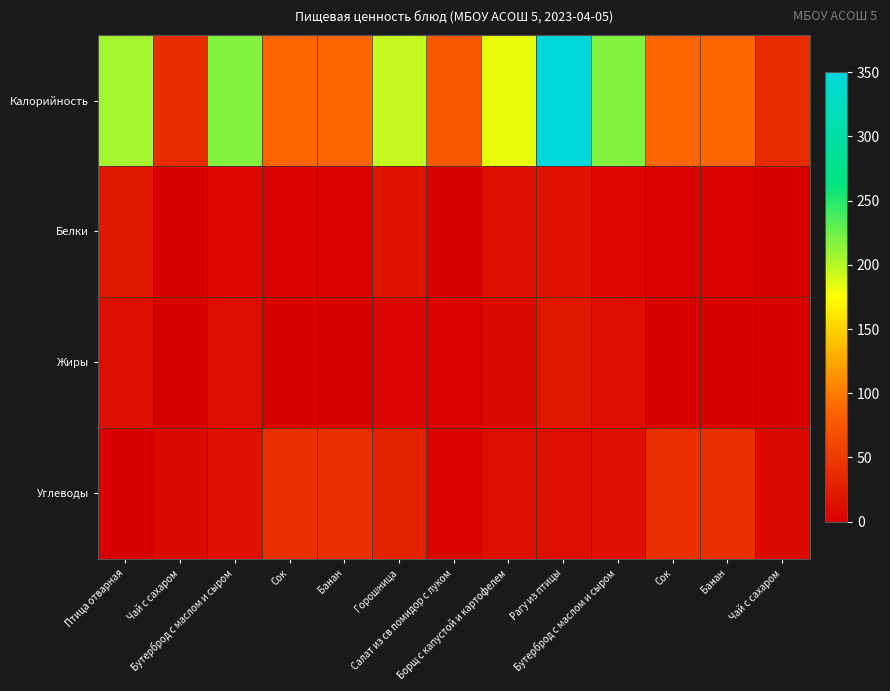

Between Чай с сахаром and Сок, which is larger?

Сок